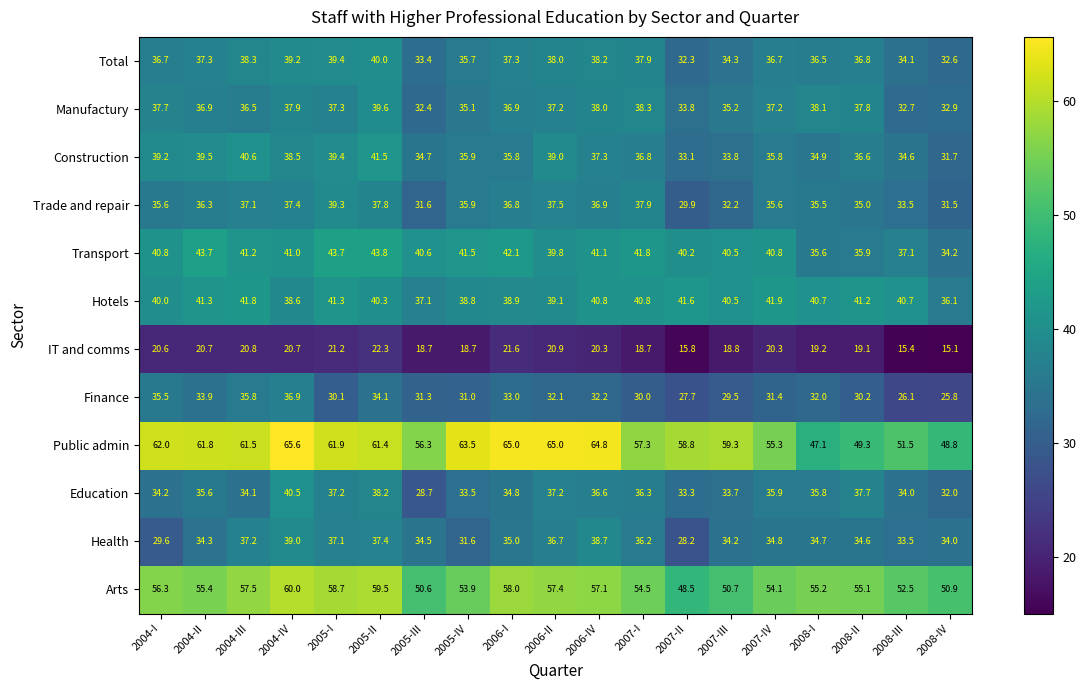

What is the difference between the maximum and minimum values in the Education series?

11.8